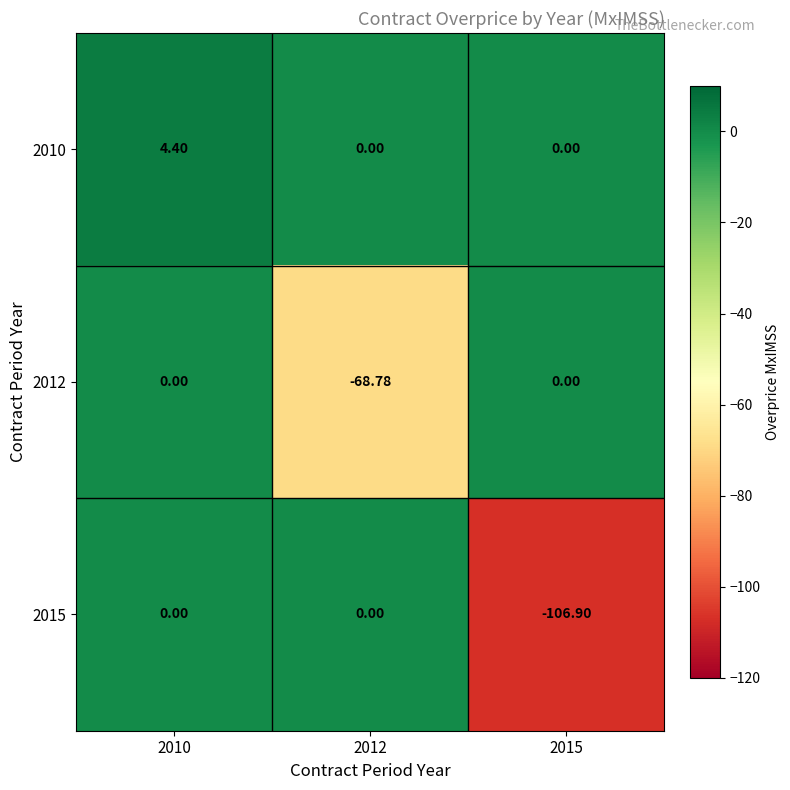

Is the value of 2010 at 2015 greater than the value of 2015 at 2015?

Yes